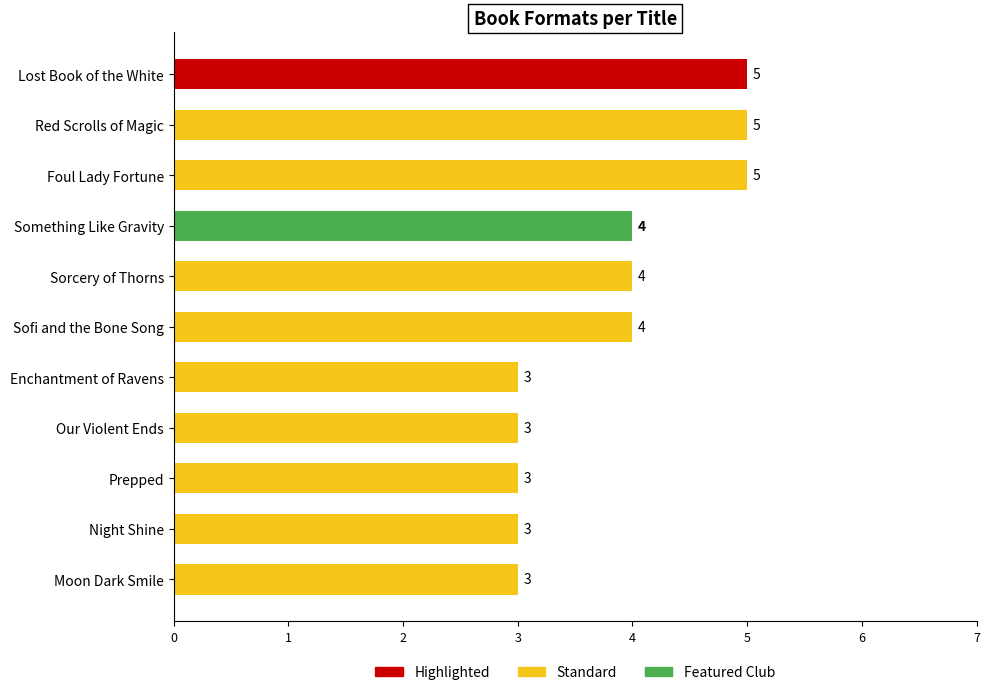

Is it true that the value at Moon Dark Smile is 3?

True